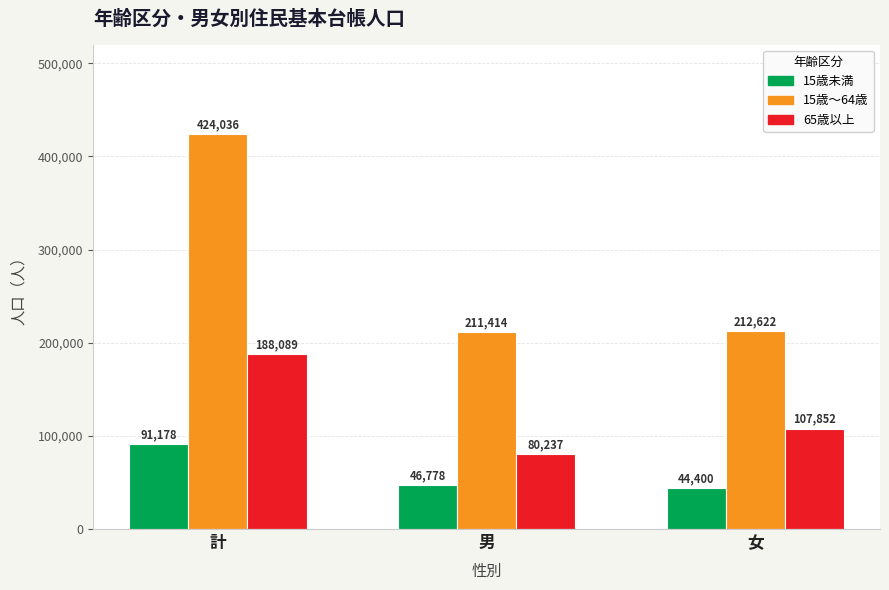

How many distinct data groups are displayed?

3